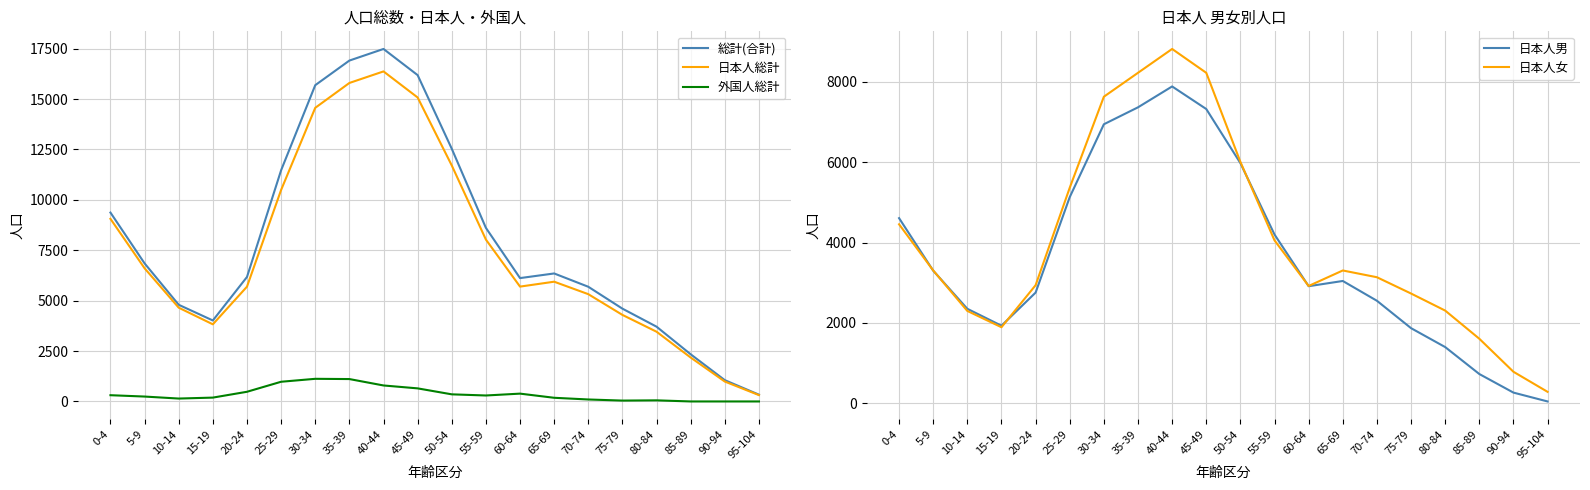

At which category is the sum across all series the highest?

40-44